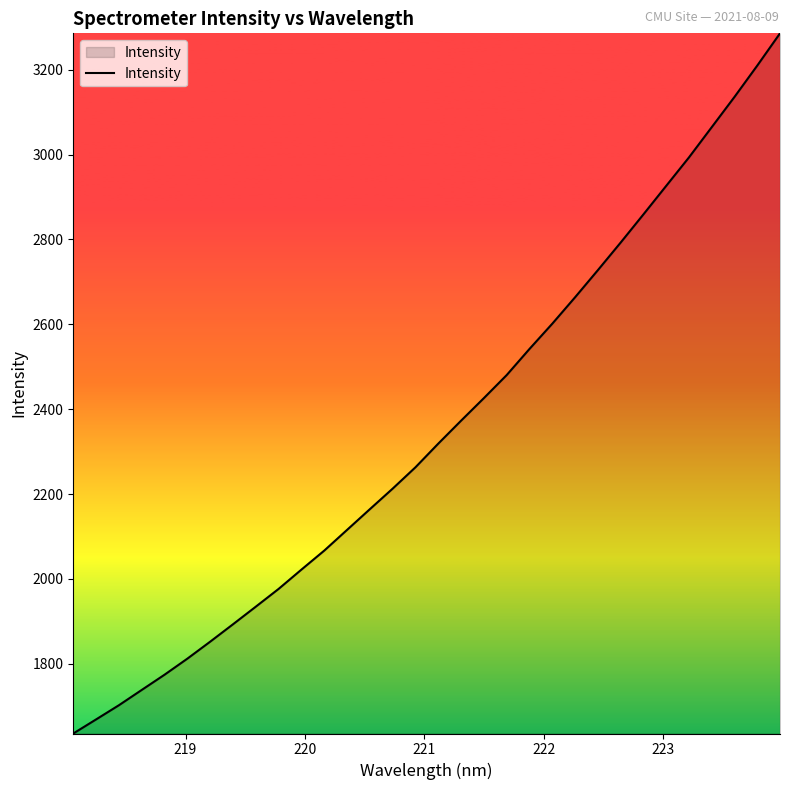

What is the difference between the maximum and minimum values?

1649.8